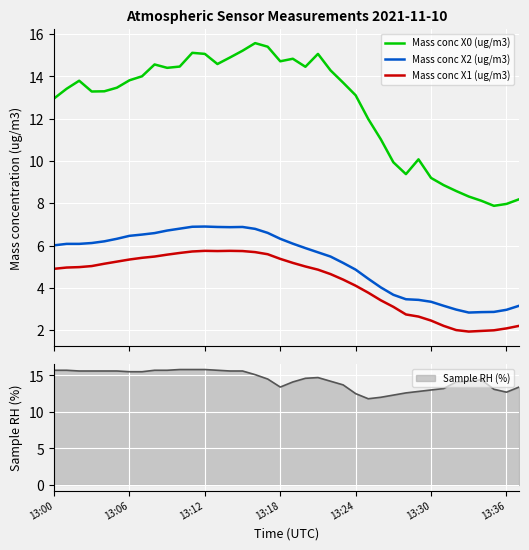

True or false: Mass conc X1 (ug/m3) and Mass conc X0 (ug/m3) cross at least once.

False